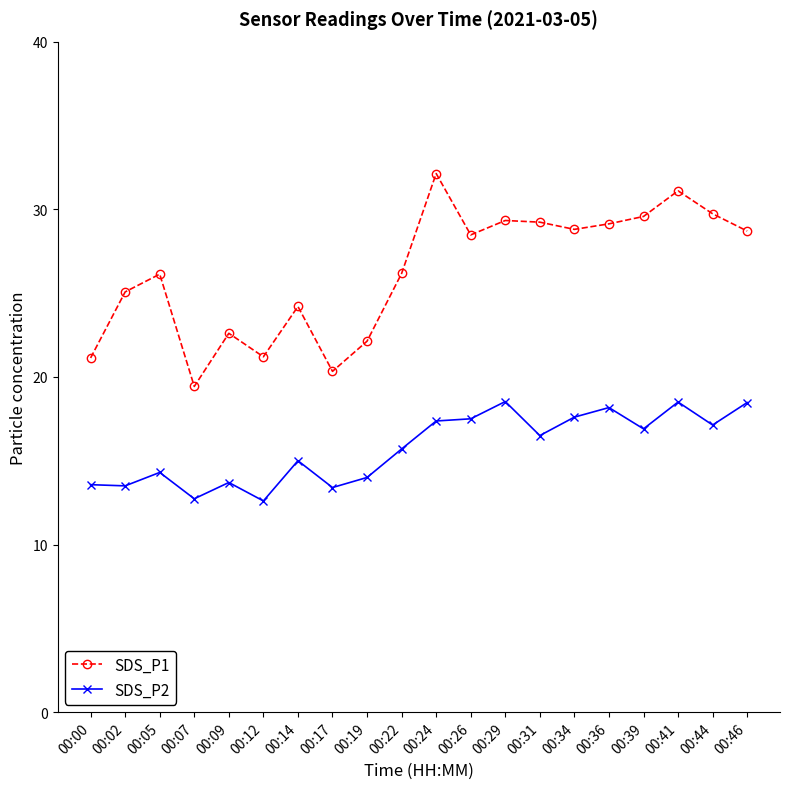

What is the total value across all series at 00:07?

32.2